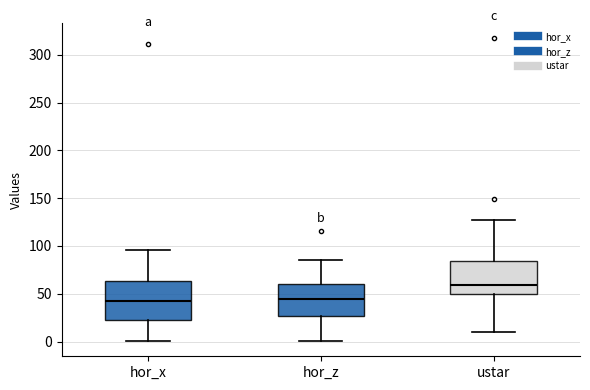

Where is the lower edge of the box for hor_z on the y-axis? The values are not printed on the chart, so give them approximately, as read against the axis.

25